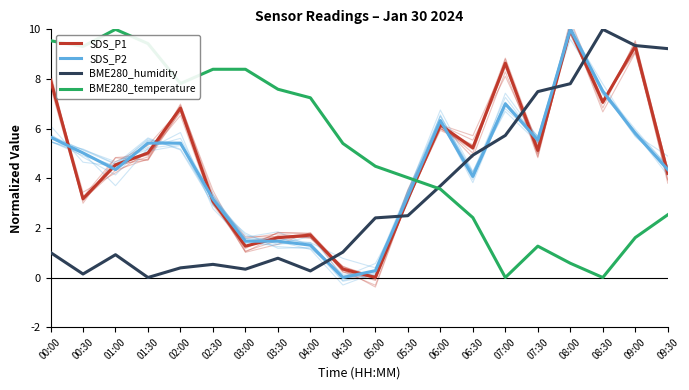

Is it true that SDS_P1 equals 2.2 at 00:00?

False